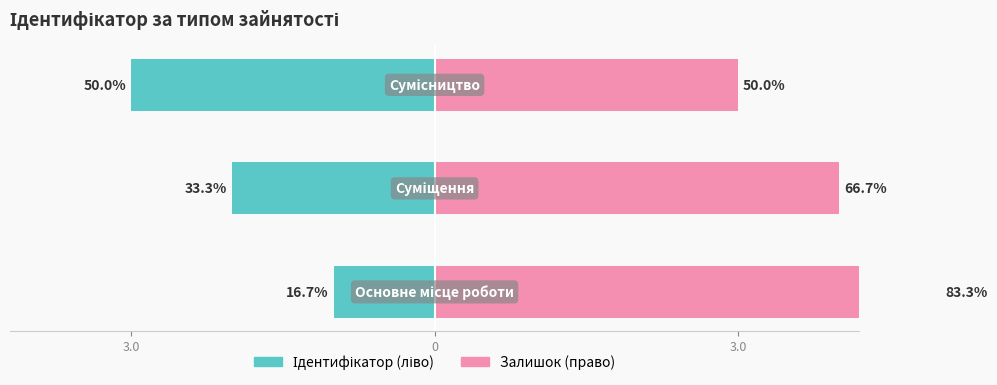

What is the ratio of the value at Сумісництво to the value at Основне місце роботи?

3.0